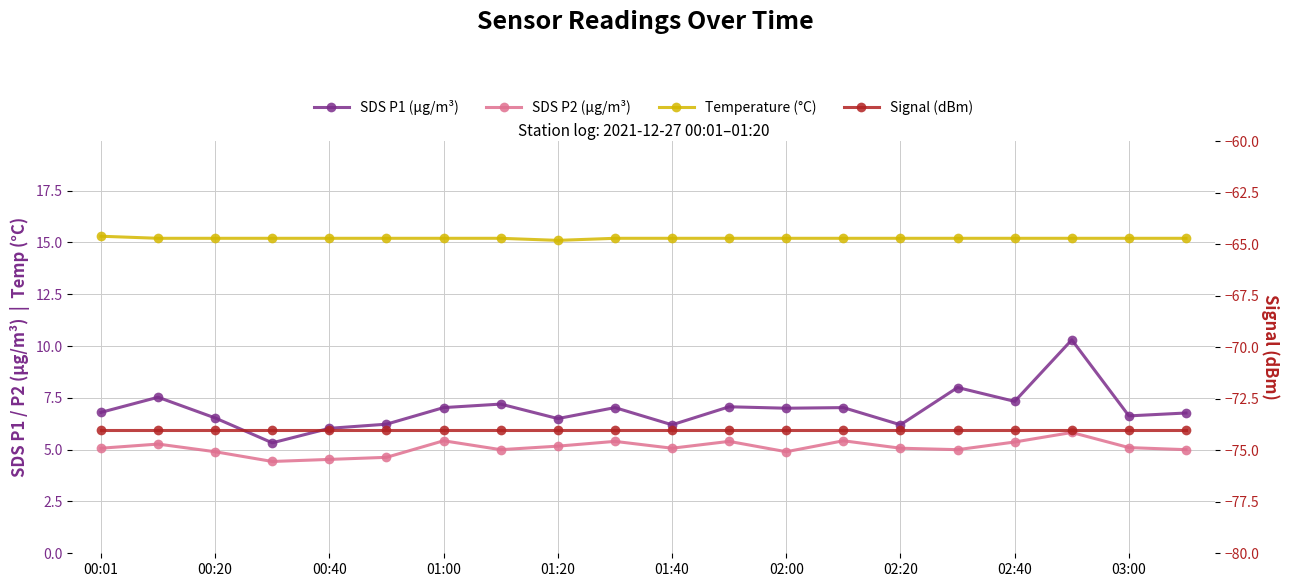

What is the difference between the maximum and second lowest values in the Temperature (°C) series?

0.1